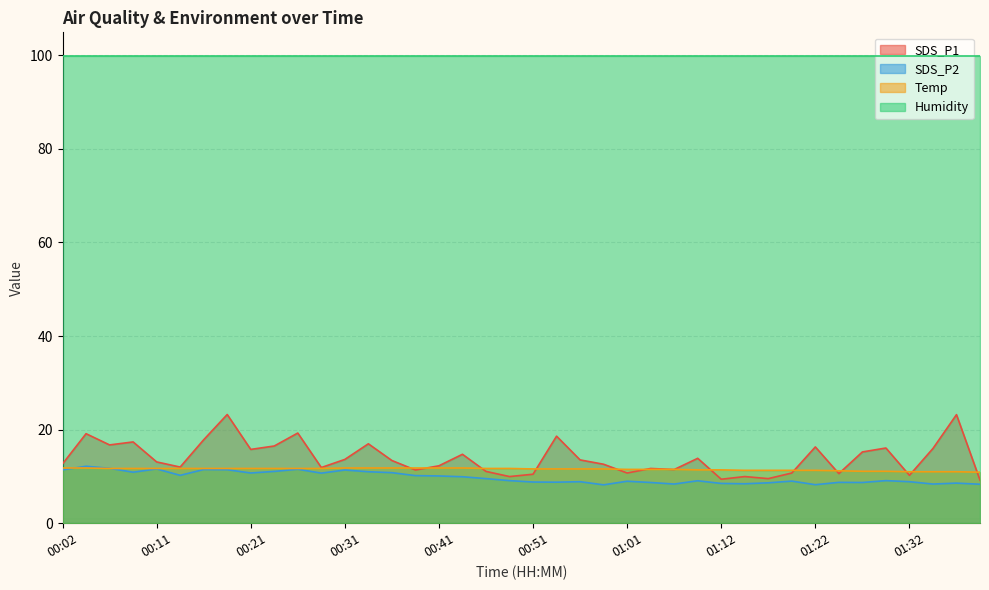

Count the Temp values in the range 11 to 12.

39